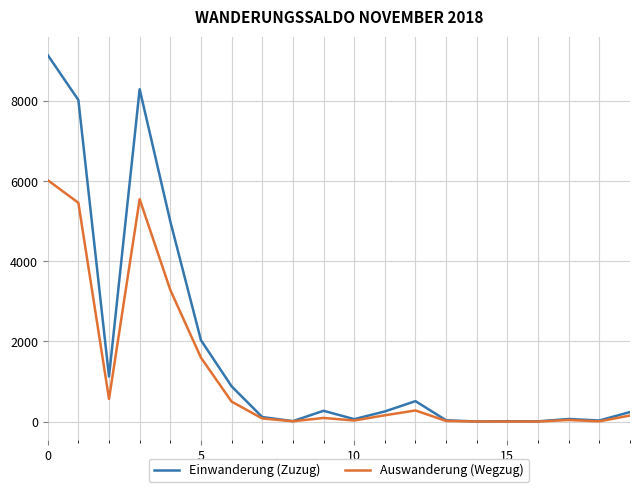

Which series has the largest range (max minus min)?

Einwanderung (Zuzug)